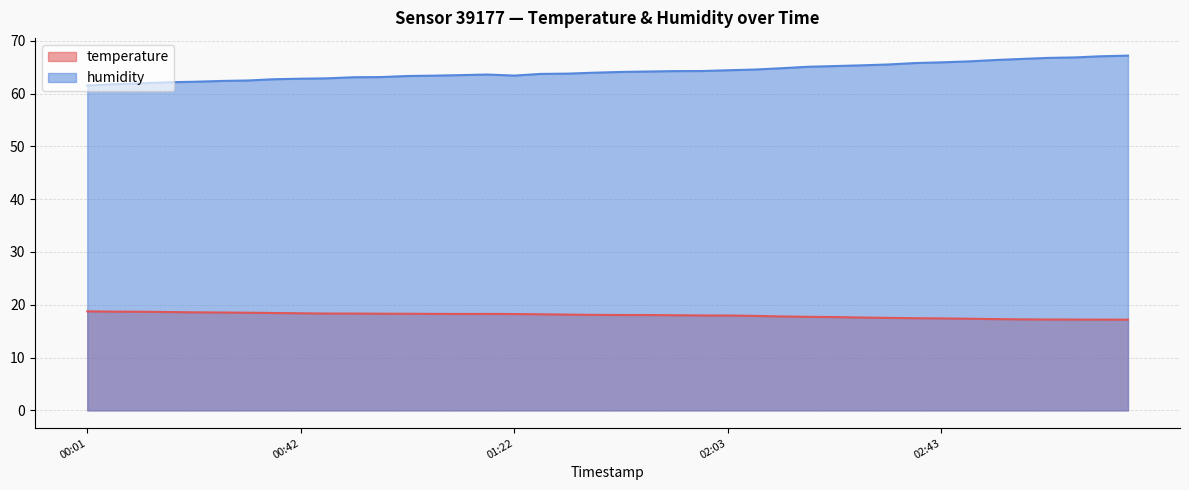

The humidity series shows 15.5 at 2022-07-26T01:02. True or false?

False